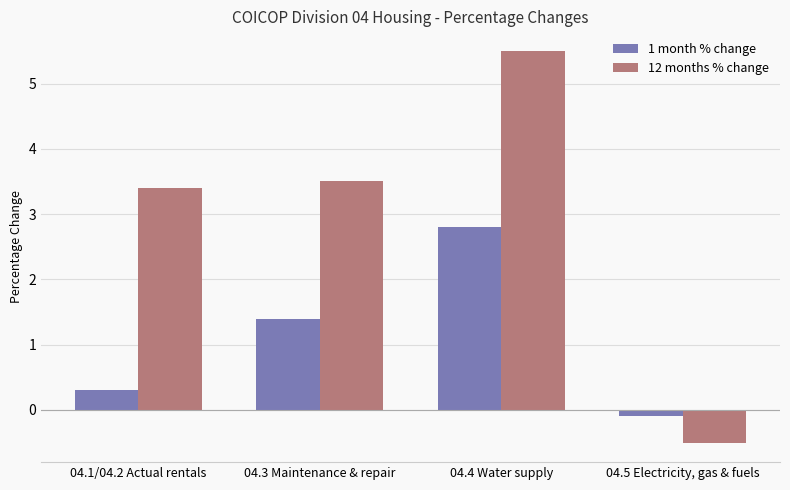

What are all the series names shown in the legend?

1 month % change, 12 months % change